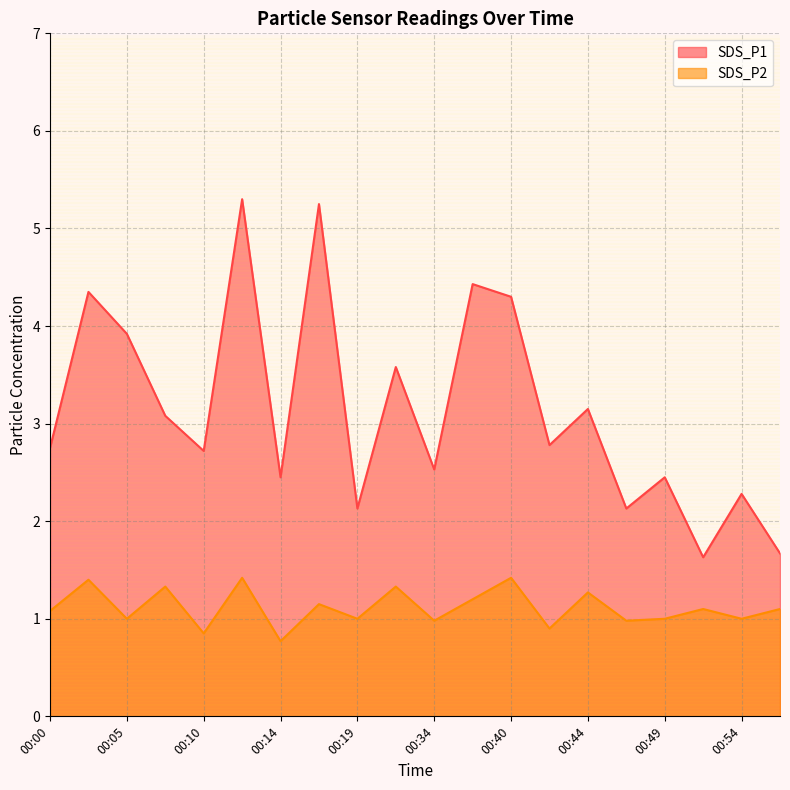

How many interior local valleys does the SDS_P2 series have?

8